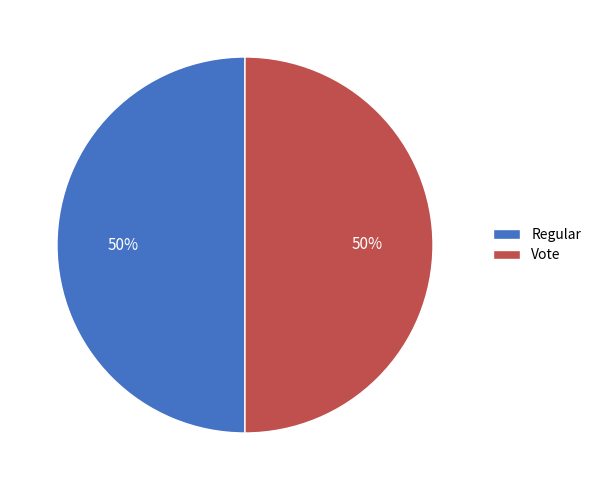

To the nearest percent, what portion does Regular represent?

50%